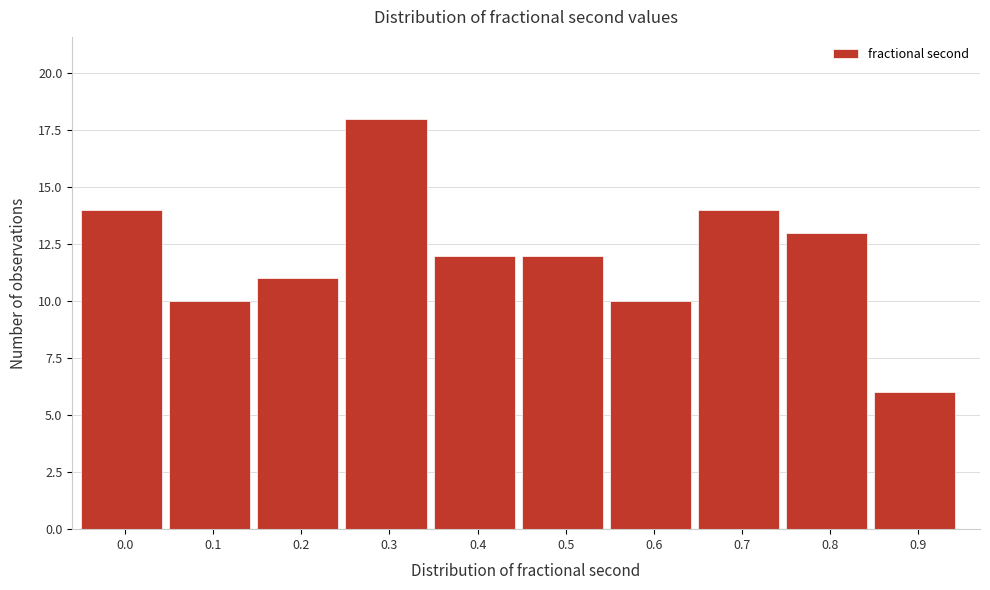

Reading right to left, transcribe all the data shown in this chart.

0.9=6	0.8=13	0.7=14	0.6=10	0.5=12	0.4=12	0.3=18	0.2=11	0.1=10	0.0=14